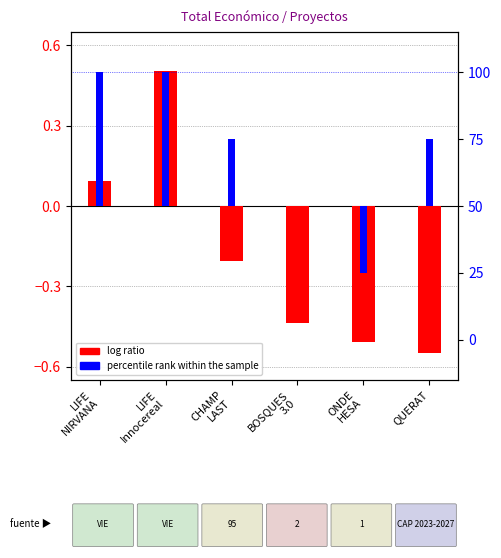

Reading right to left, what are all the values shown in this chart?

log ratio (Total económico): QUERAT=-0.5	ONDE
HESA=-0.5	BOSQUES
3.0=-0.4	CHAMP
LAST=-0.2	LIFE
Innocereal=0.5	LIFE
NIRVANA=0.1
percentile rank within the sample: QUERAT=25.0	ONDE
HESA=-25.0	BOSQUES
3.0=0.0	CHAMP
LAST=25.0	LIFE
Innocereal=50.0	LIFE
NIRVANA=50.0